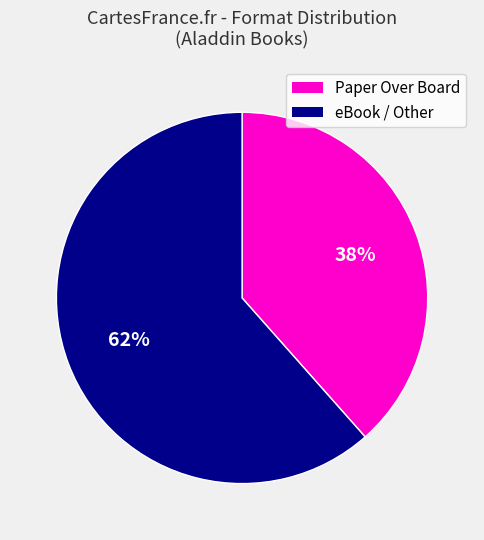

Combined, do Paper Over Board and eBook / Other account for over 50%?

Yes